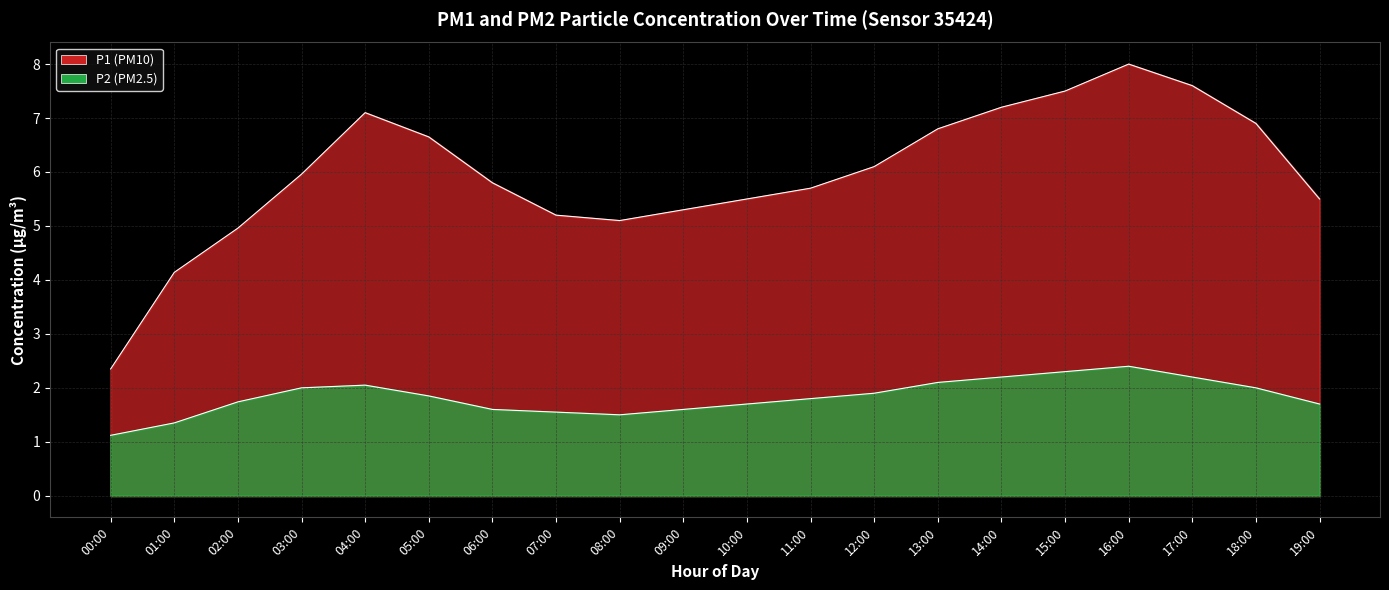

How many lines are shown in the chart?

2